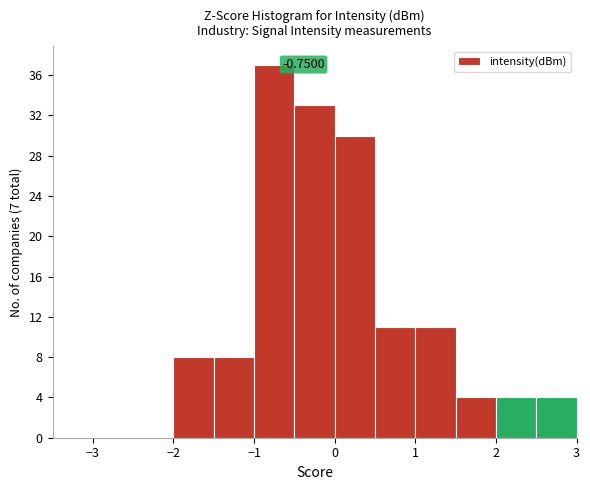

Which range on the x-axis has the tallest bar?

-1.0 to -0.5